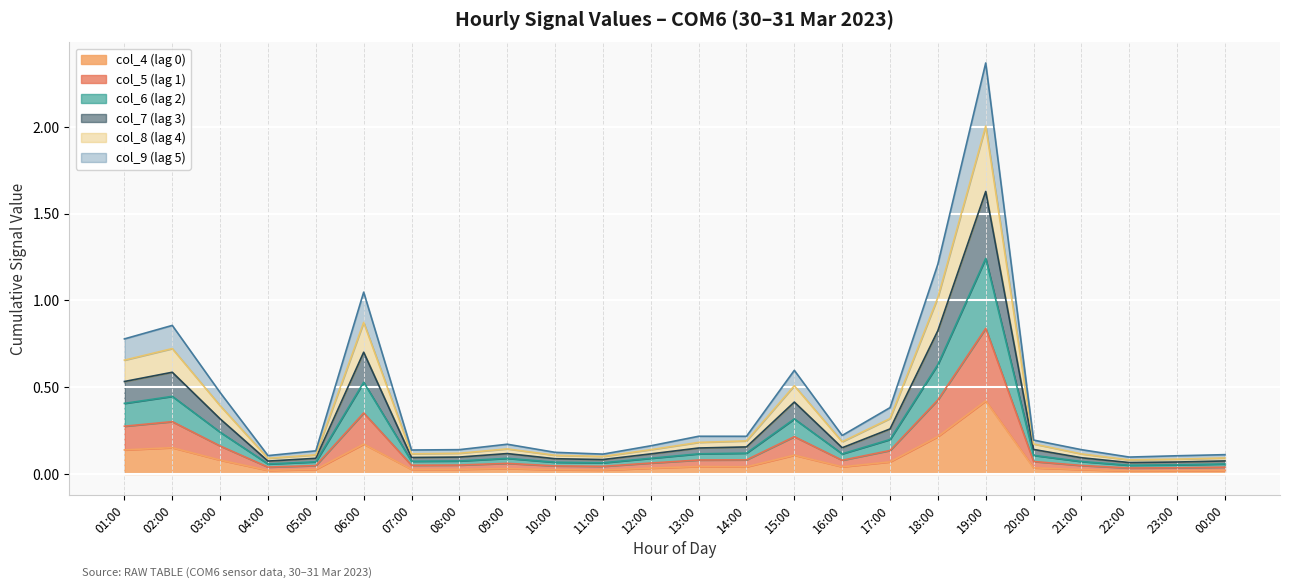

Which series has the largest total across all categories?

col_7